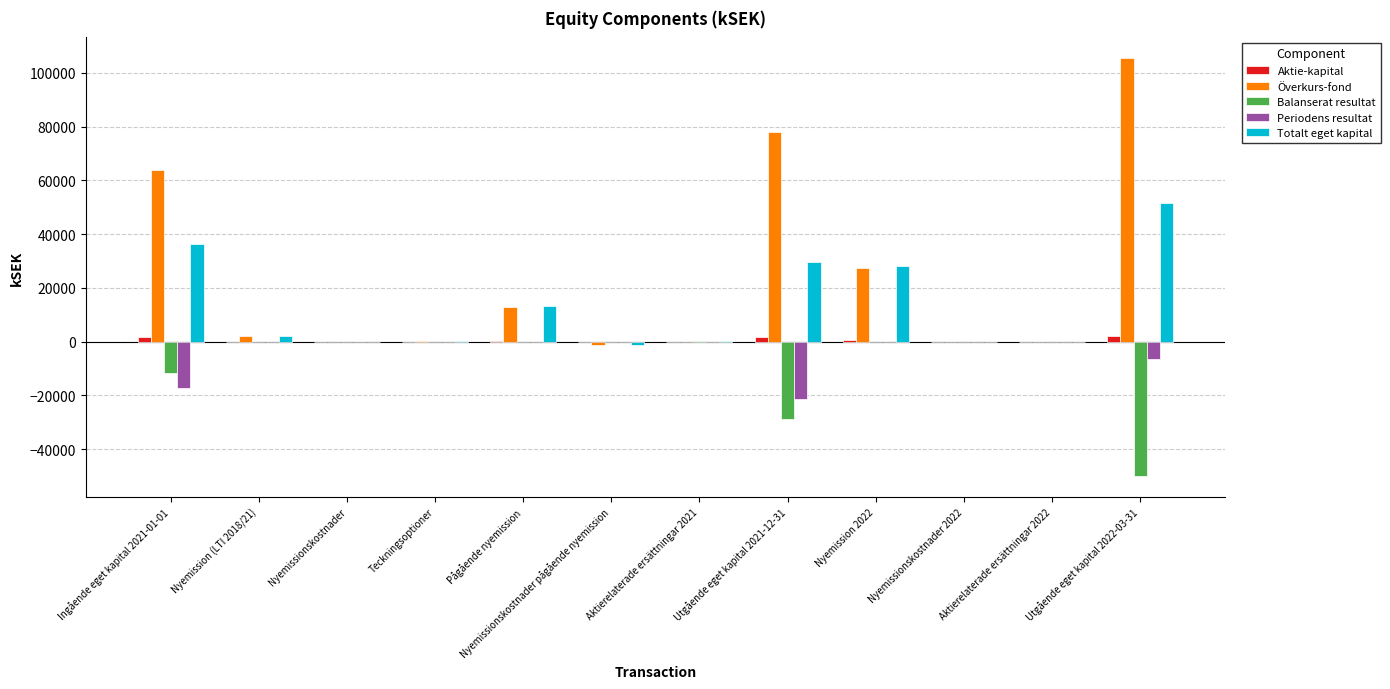

Which category has the highest value across all series?

Utgående eget kapital 2022-03-31